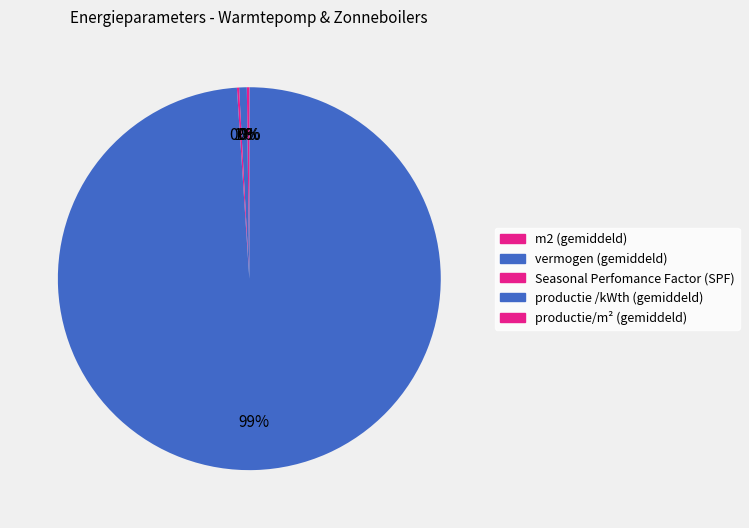

Which slice is the smallest?

productie/m² (gemiddeld)